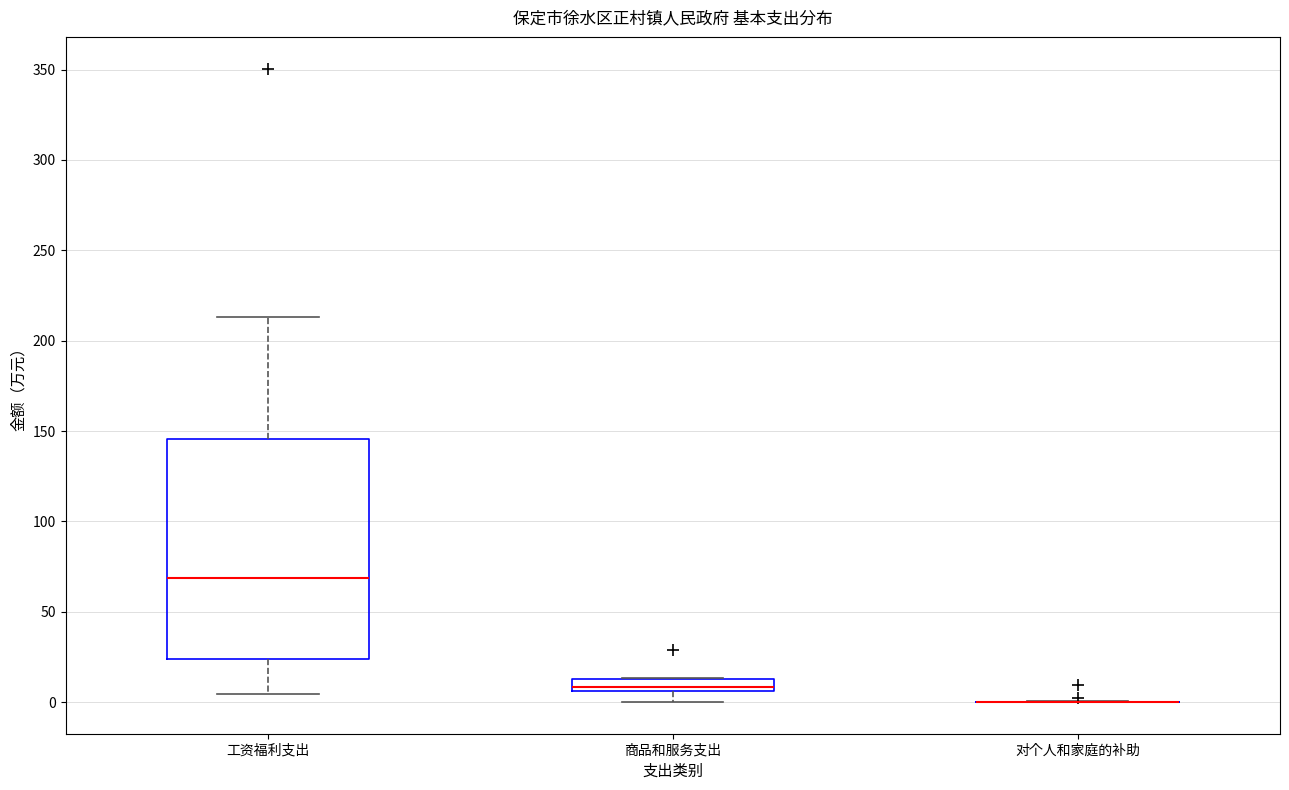

Which box is the tallest, from its lower edge to its upper edge?

工资福利支出